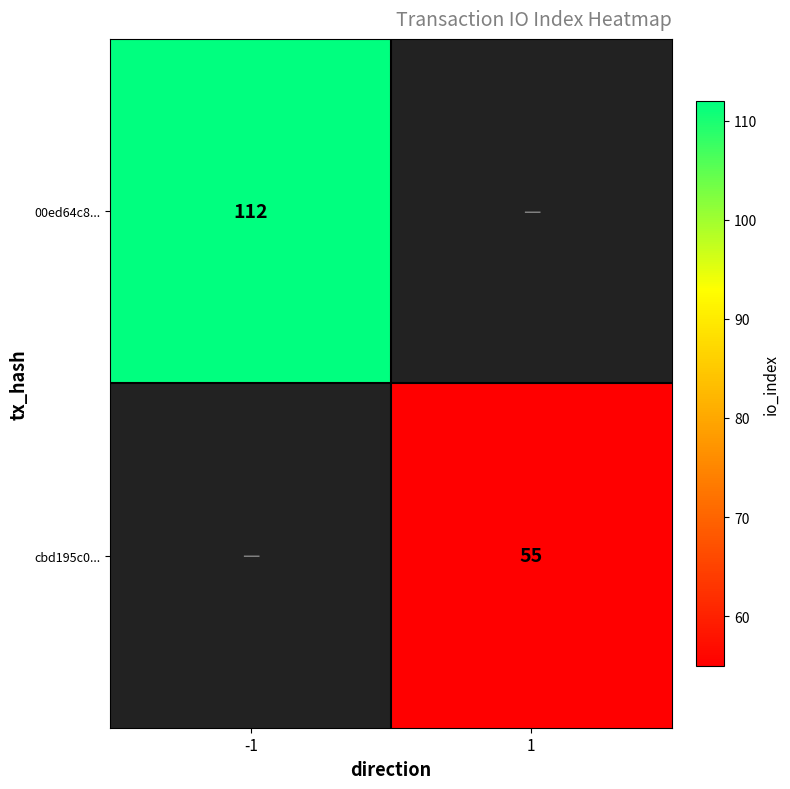

Is it true that cbd195c0... equals 55 at 1?

True